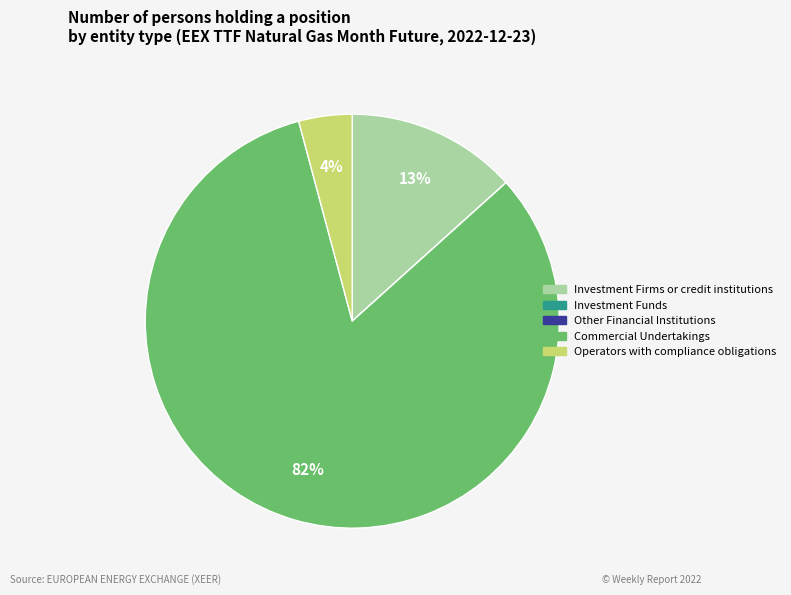

What is the ratio of the value at Operators with compliance obligations to the value at Investment Firms or credit institutions?

0.3